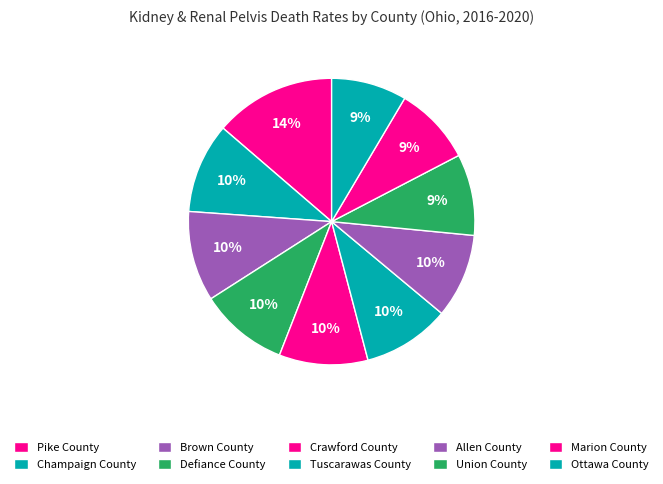

To the nearest percent, what is the combined percentage of Ottawa County and Tuscarawas County?

18%